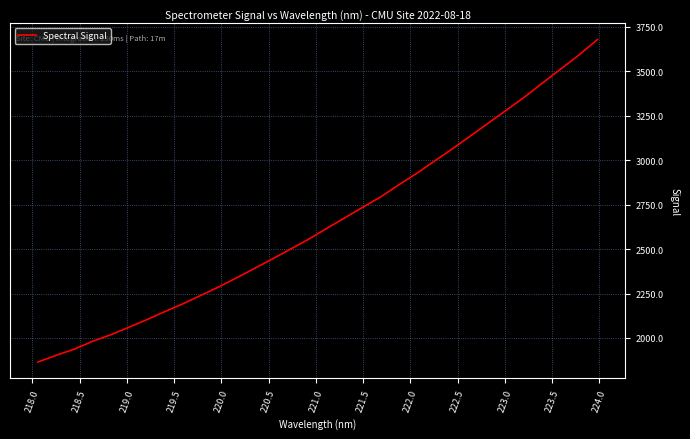

What is the difference between the maximum and minimum values?

1813.3